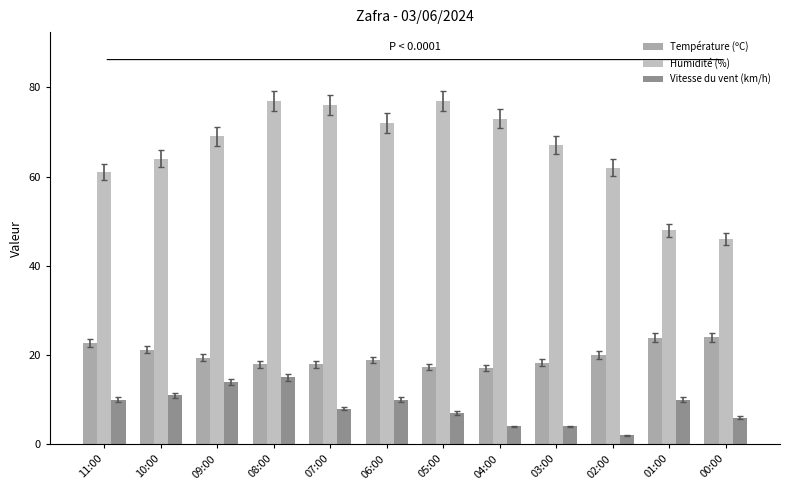

Which series changed the most between 07:00 and 05:00?

Humidité (%)